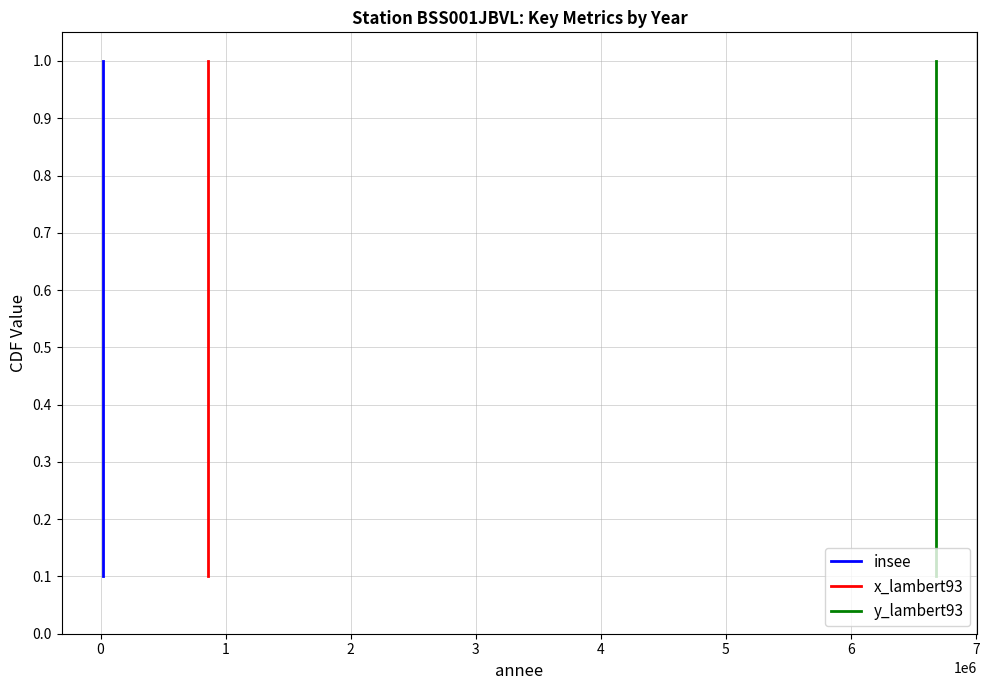

Is the value of insee at 0 greater than the value of x_lambert93 at 0?

No